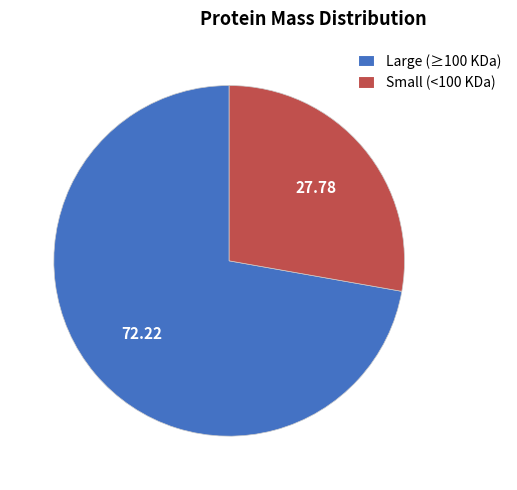

Which category has the biggest portion of the pie?

Large (≥100 KDa)